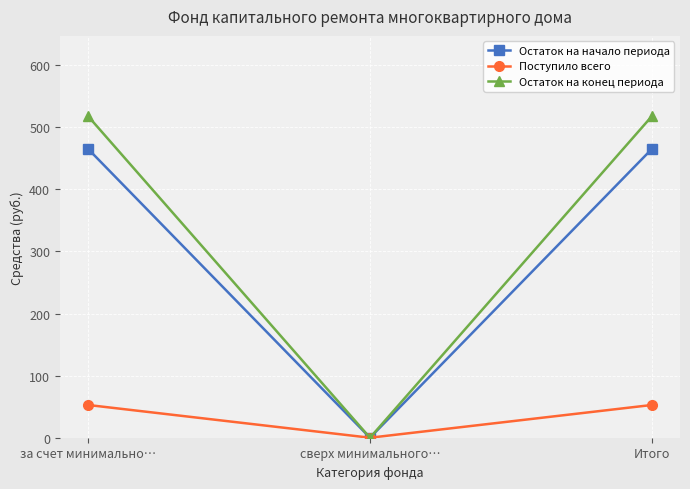

At which label does Остаток на начало периода reach its minimum?

сверх минимального…